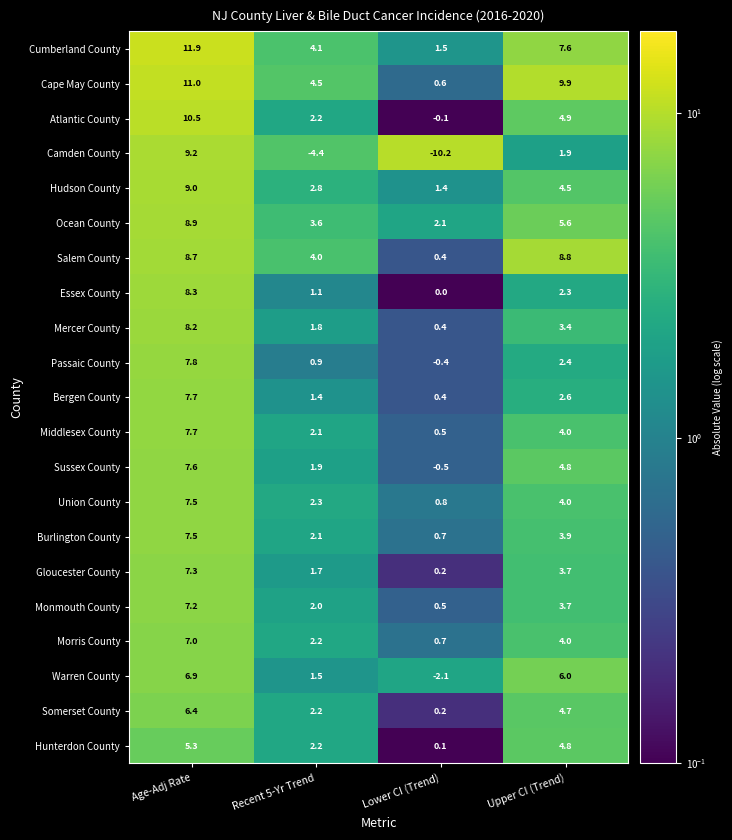

What is the approximate value of Camden County at Lower CI (Trend)?

-10.2